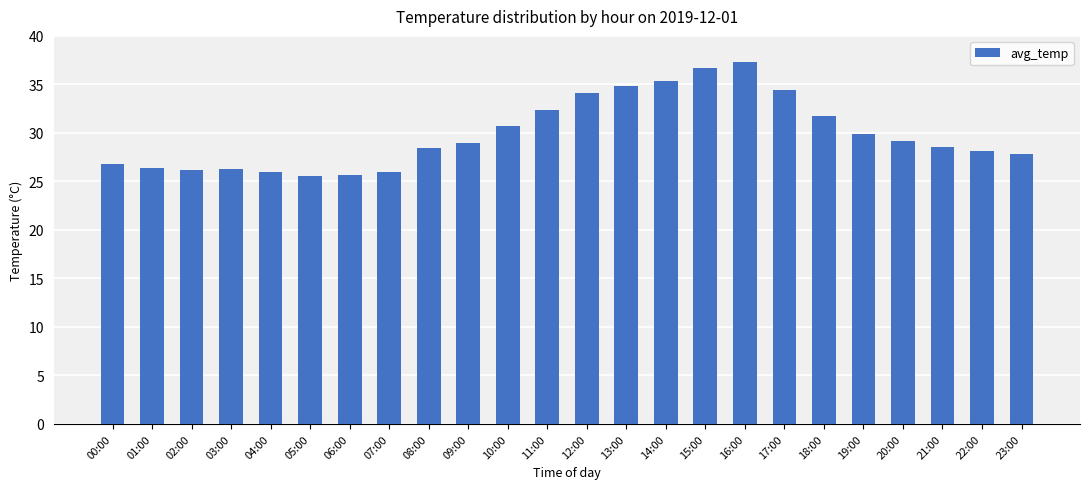

What position from the left is 02:00?

3